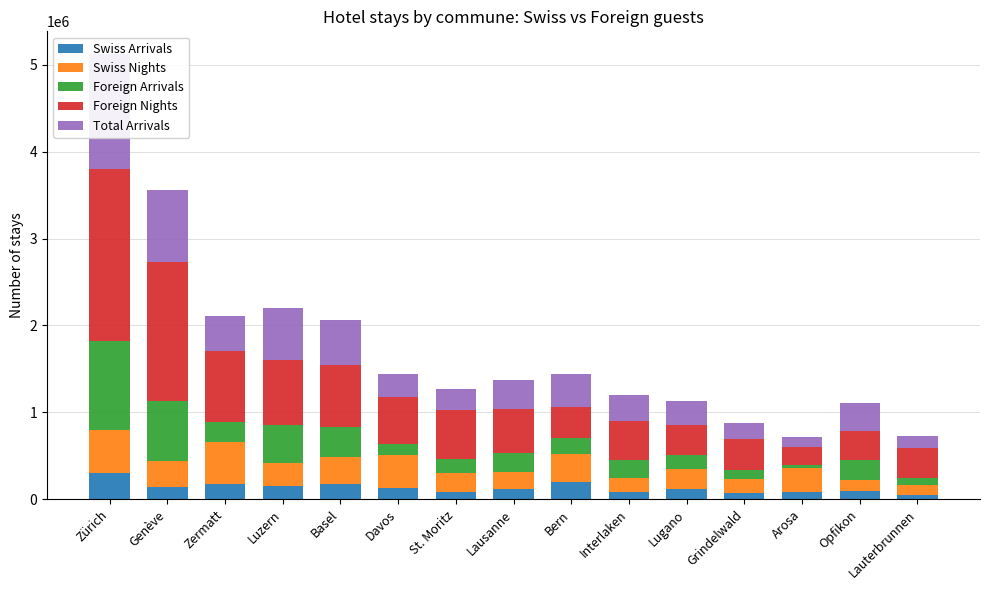

Is it true that Total Arrivals equals 1329824 at Zürich?

True